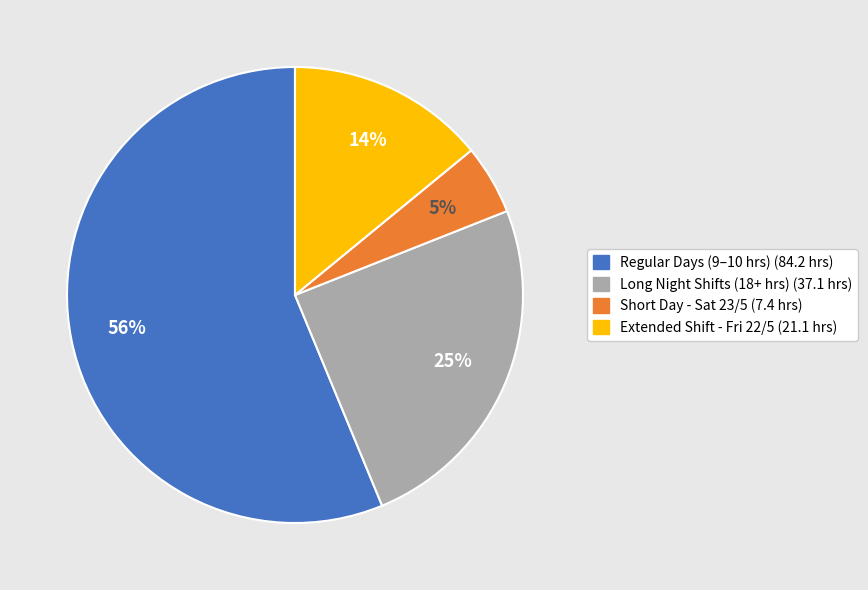

Is there any slice that represents more than half of the pie?

Yes